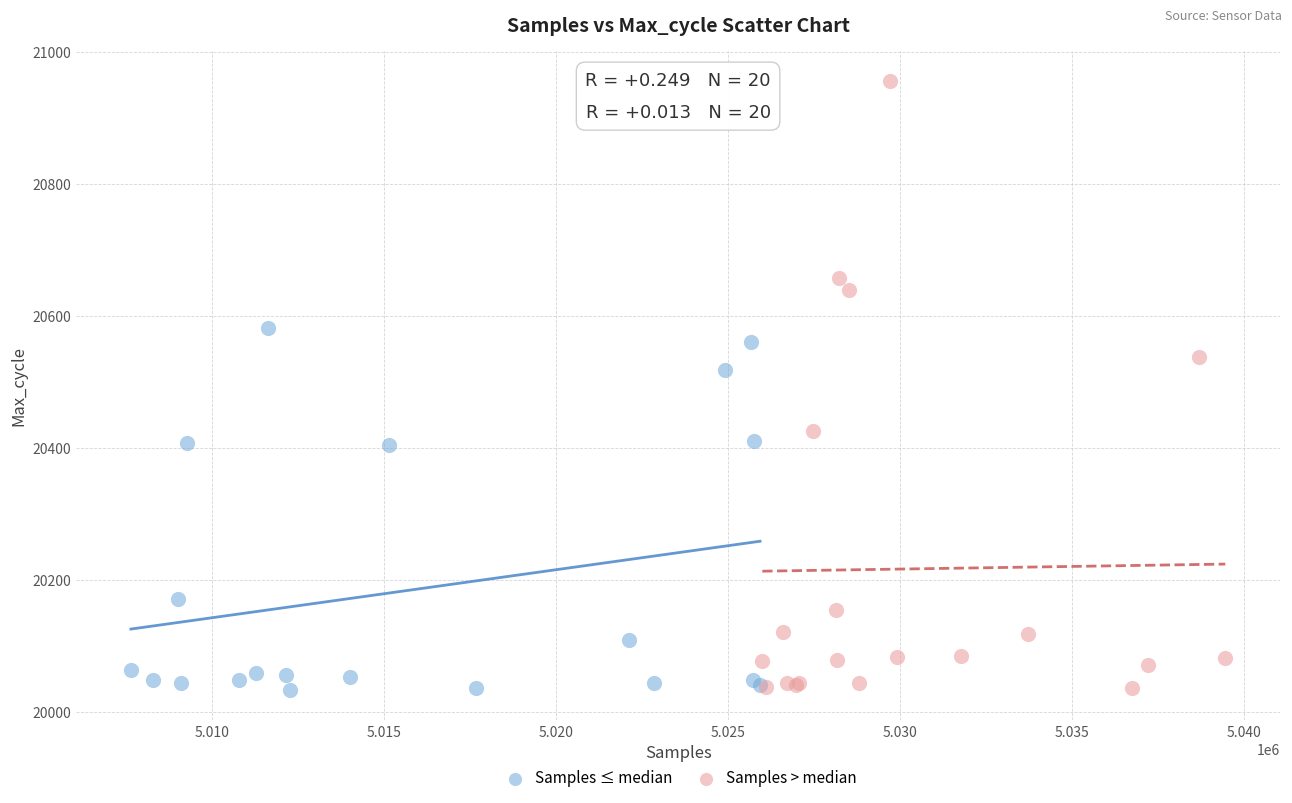

Which series has the largest Y range (max minus min)?

Samples > median